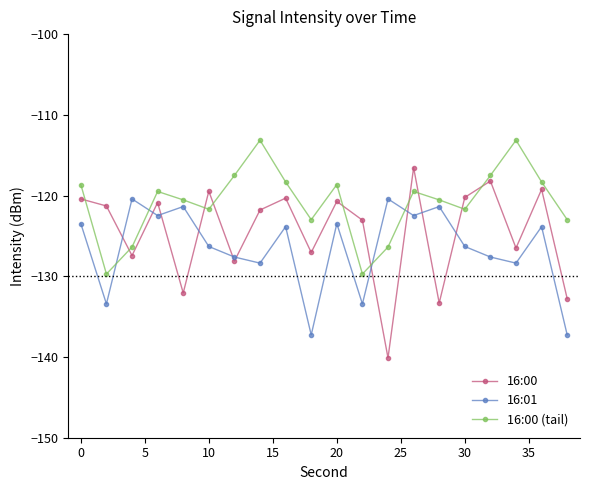

What is the maximum value shown in the chart?

-113.1